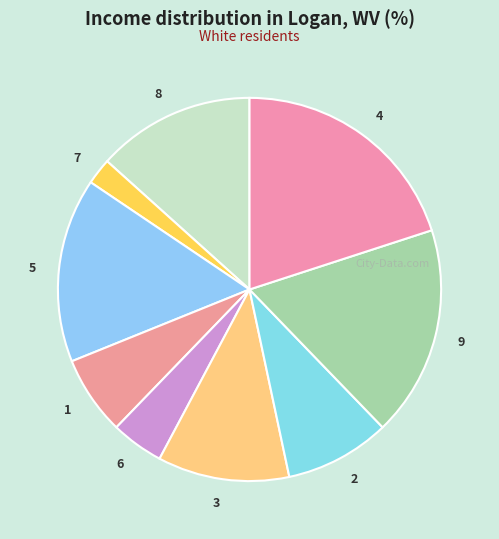

Is it true that 8 is 13% of the pie?

True